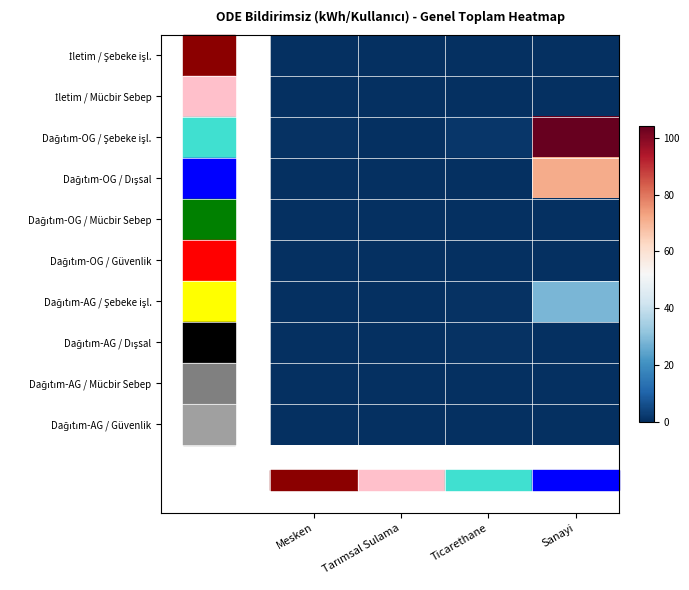

What is the total value across all series at Tarımsal Sulama?

0.4